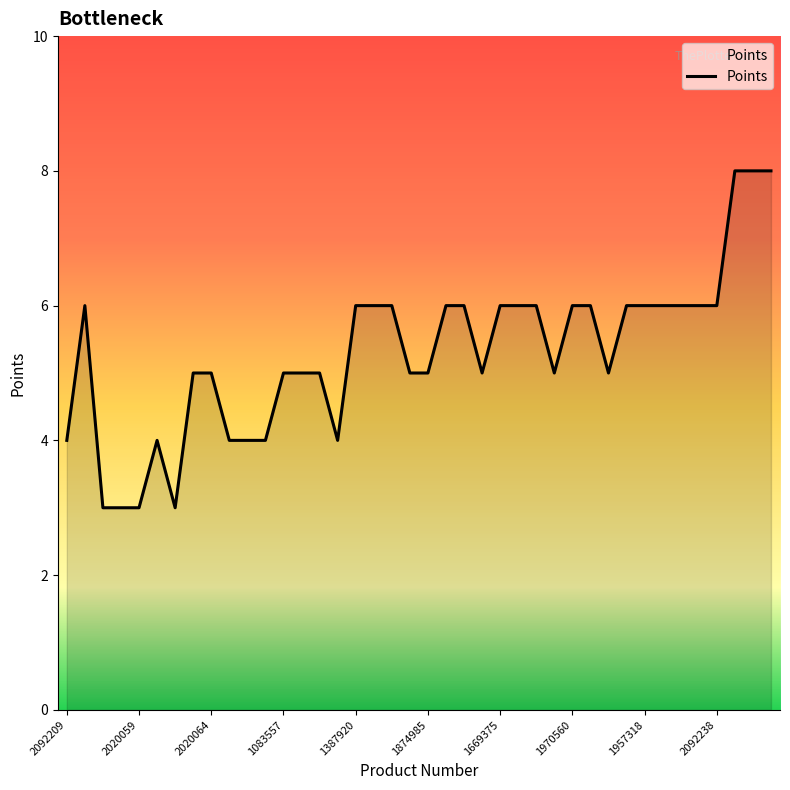

What is the maximum value shown in the chart?

8